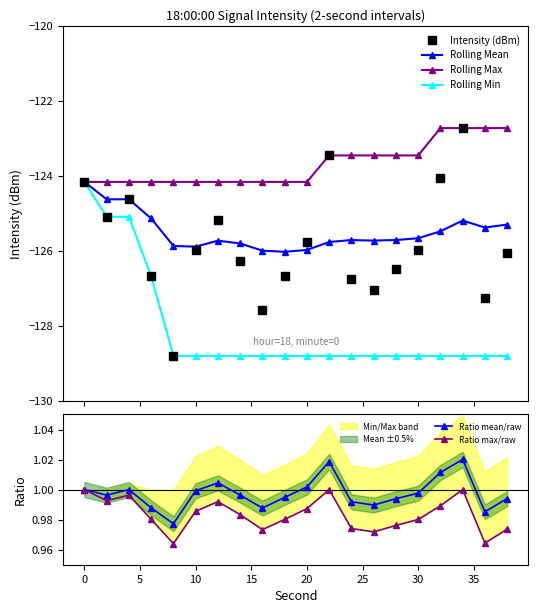

How many lines are shown in the chart?

6